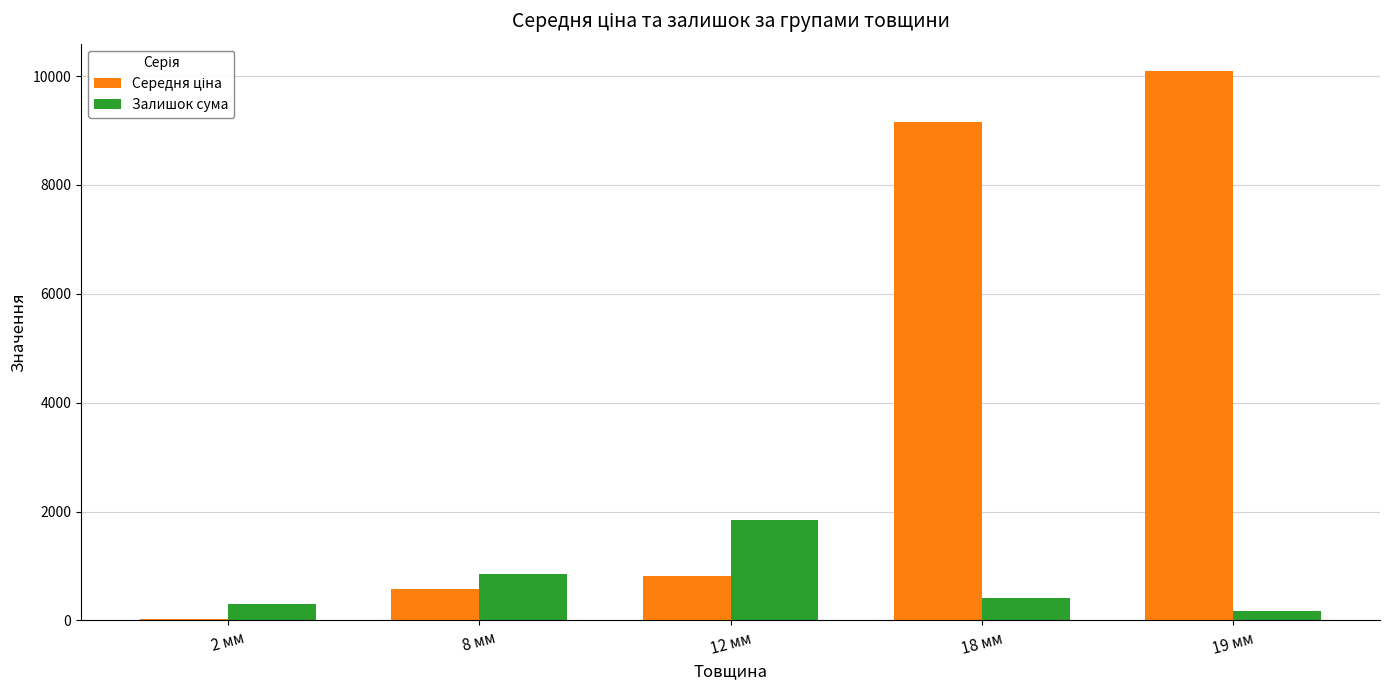

Which category has the highest value in the Залишок сума series?

12 мм